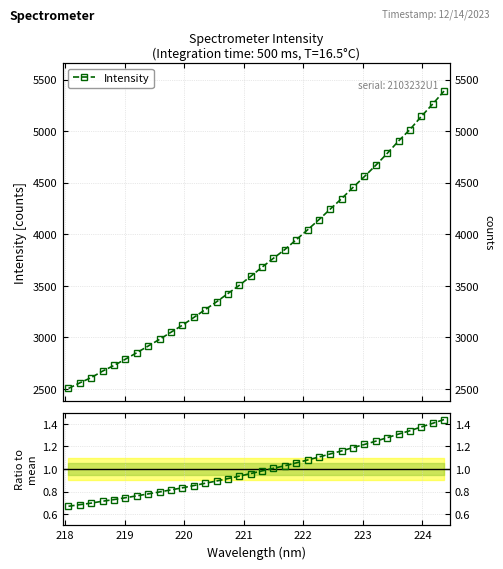

Reading right to left, what are all the values shown in this chart?

Intensity: 5388.3	5263.0	5142.4	5015.9	4904.7	4784.2	4669.6	4560.3	4455.5	4346.7	4245.0	4142.0	4043.3	3947.0	3852.1	3767.7	3681.2	3592.2	3505.1	3425.4	3345.4	3269.4	3193.2	3118.4	3050.4	2981.6	2916.7	2851.9	2789.2	2728.8	2673.6	2610.8	2559.5	2505.3
Ratio to mean: 1.4	1.4	1.4	1.3	1.3	1.3	1.2	1.2	1.2	1.2	1.1	1.1	1.1	1.1	1.0	1.0	1.0	1.0	0.9	0.9	0.9	0.9	0.9	0.8	0.8	0.8	0.8	0.8	0.7	0.7	0.7	0.7	0.7	0.7